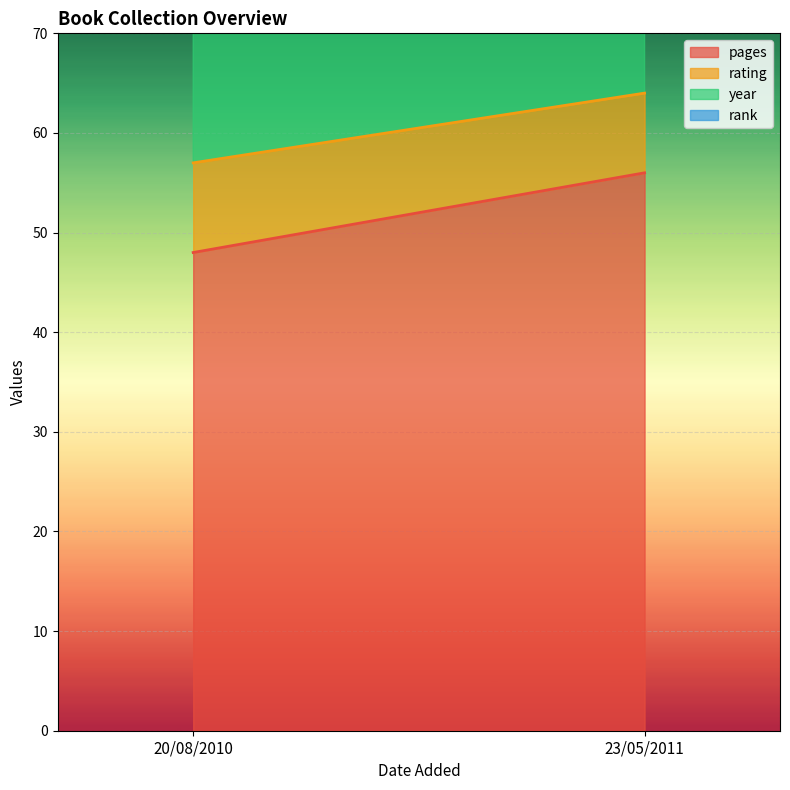

Which has a higher value, 23/05/2011 or 20/08/2010?

23/05/2011